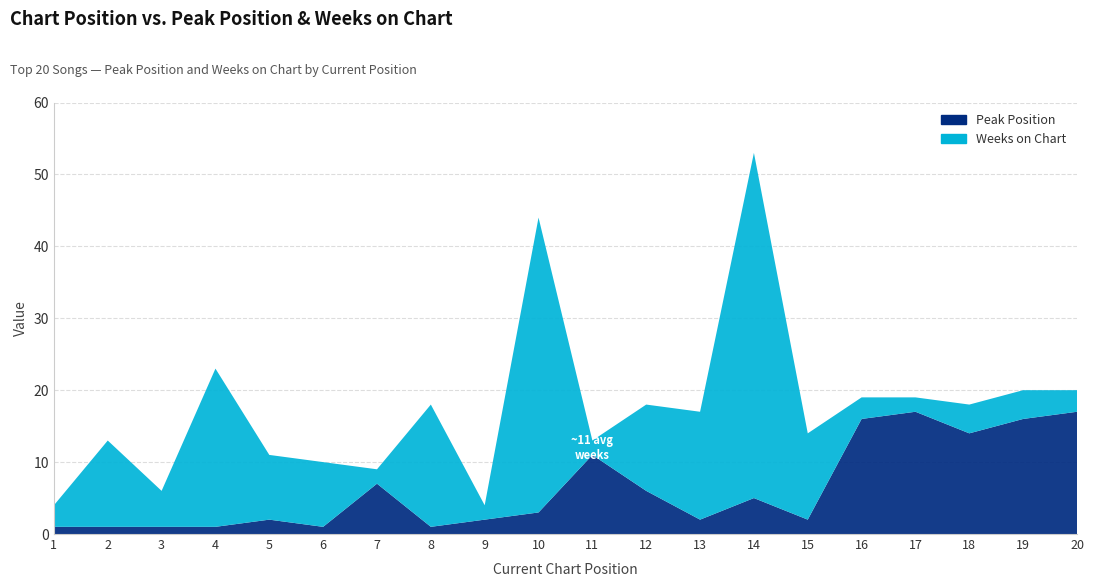

Reading right to left, extract all data points from this chart.

Peak Position: 20=17	19=16	18=14	17=17	16=16	15=2	14=5	13=2	12=6	11=11	10=3	9=2	8=1	7=7	6=1	5=2	4=1	3=1	2=1	1=1
Weeks on Chart: 20=3	19=4	18=4	17=2	16=3	15=12	14=48	13=15	12=12	11=2	10=41	9=2	8=17	7=2	6=9	5=9	4=22	3=5	2=12	1=3